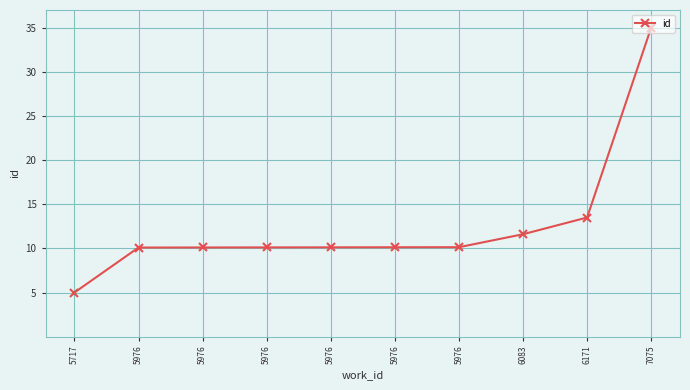

How many data points does each series have?

10